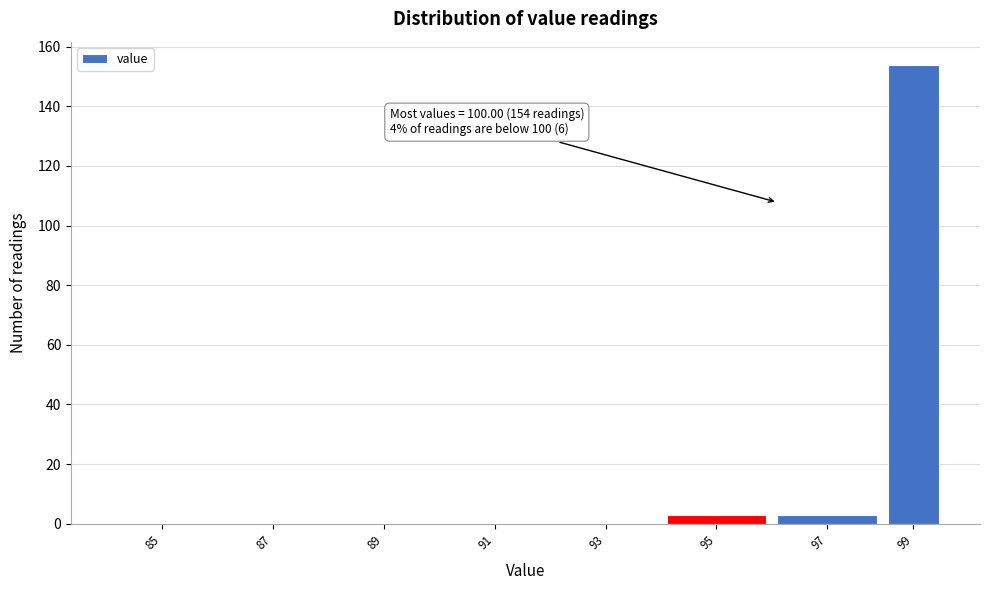

Reading left to right, extract all data points from this chart.

85=0	87=0	89=0	91=0	93=0	95=3	97=3	99=154